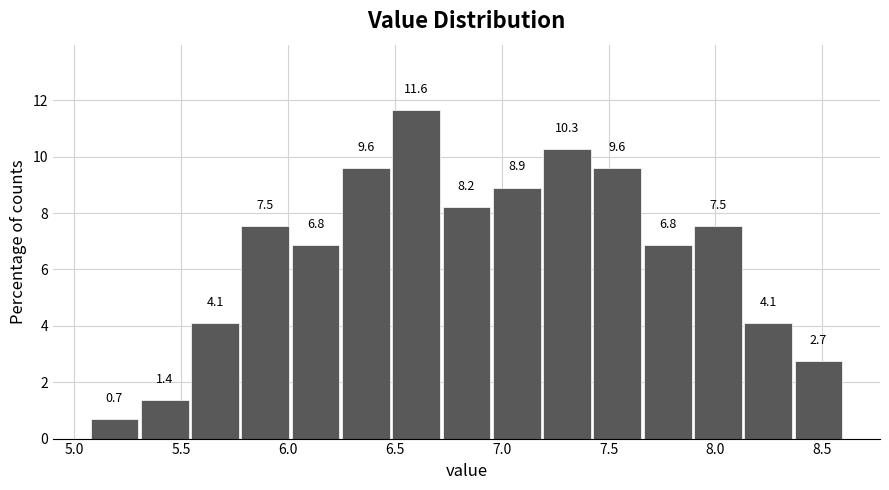

Over which range of the x-axis is the bar tallest?

6.50 to 6.70